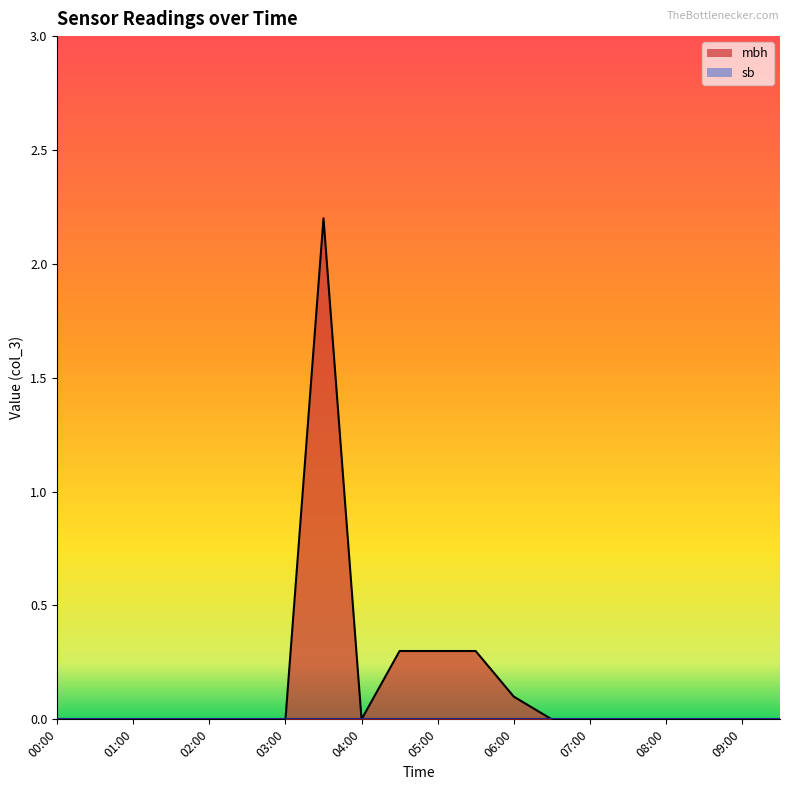

What is the label of the 3rd point from the right?

08:30